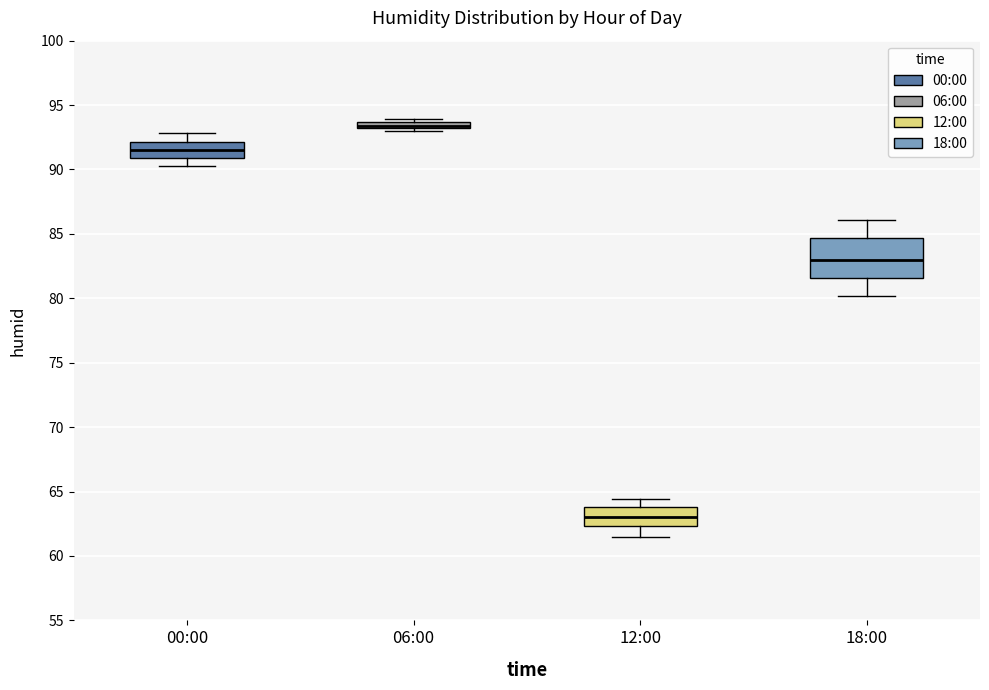

Which box's median line is the lowest?

12:00